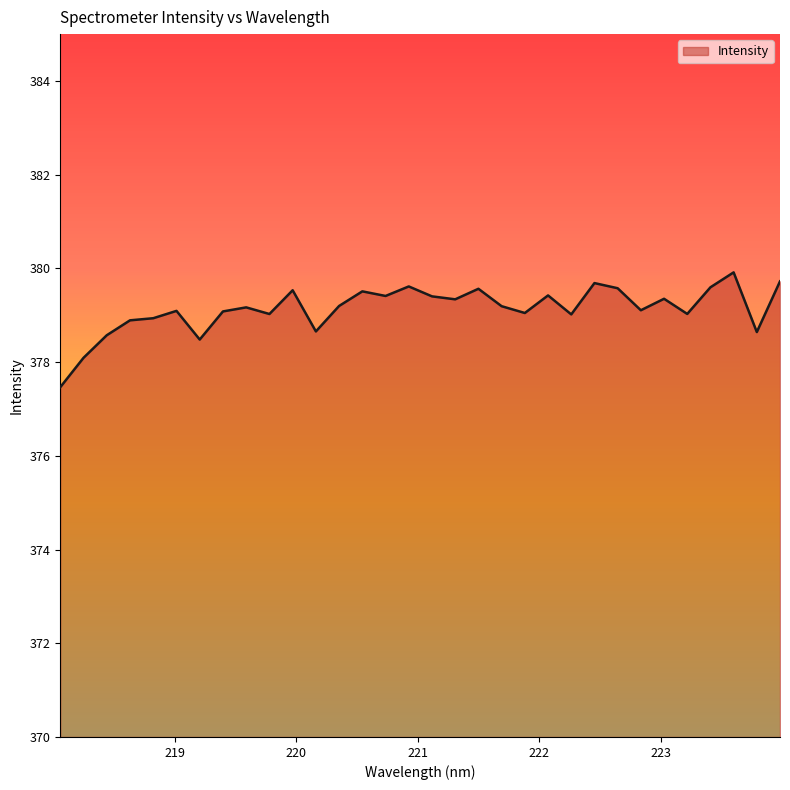

True or false: the data has more than 0 interior local peaks.

True